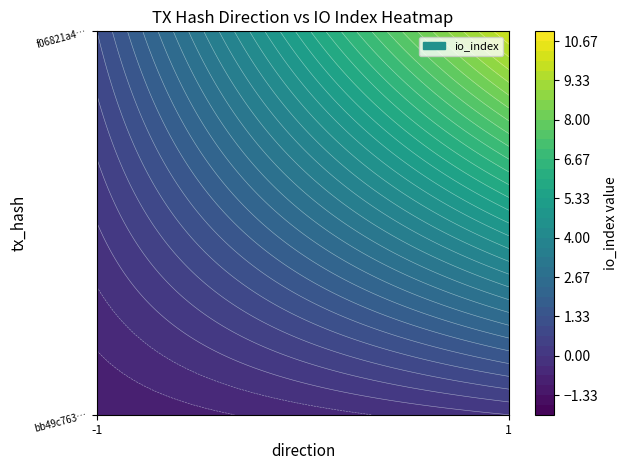

What is the minimum value shown in the chart?

-1